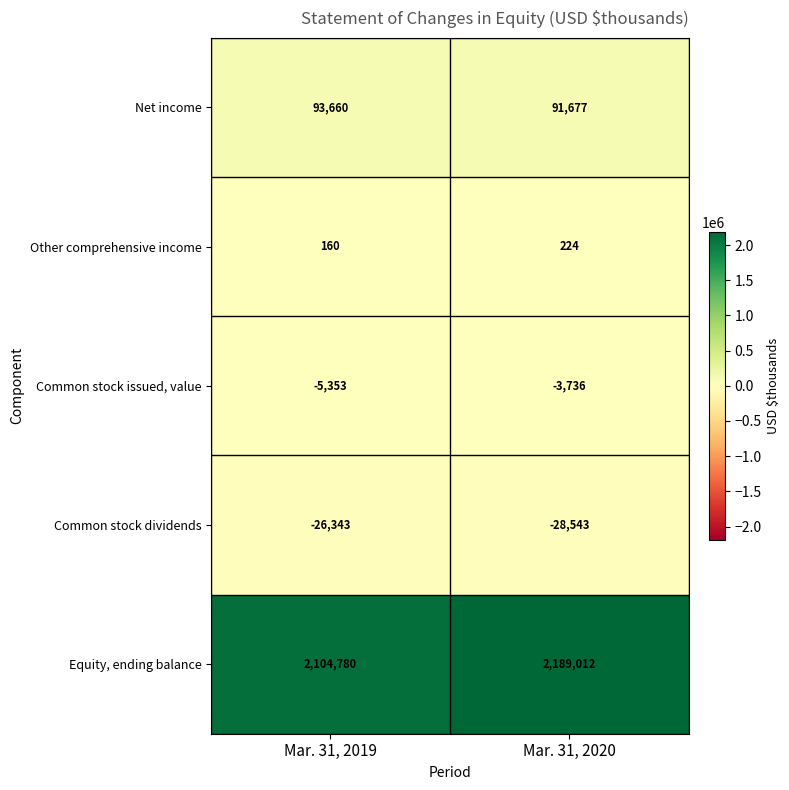

Is it true that Equity, ending balance equals 2104780 at Mar. 31, 2019?

True